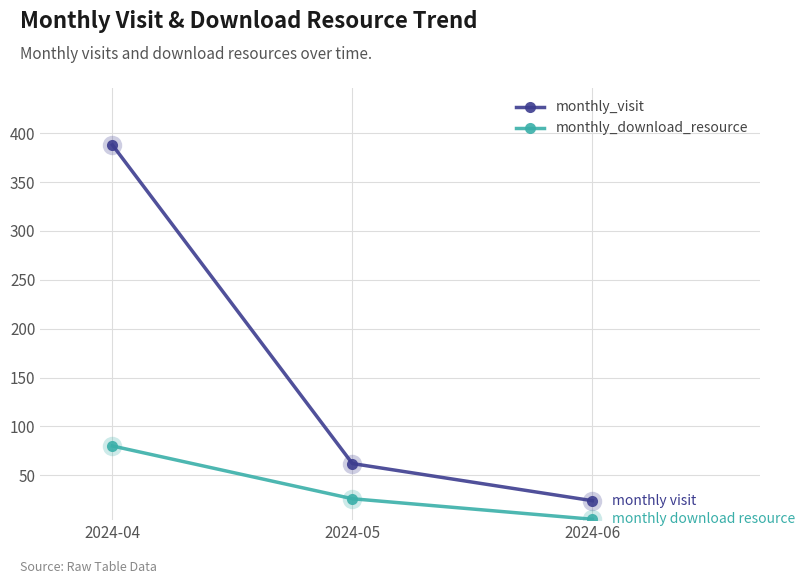

Rank the series by their maximum value, from lowest to highest.

monthly_download_resource, monthly_visit